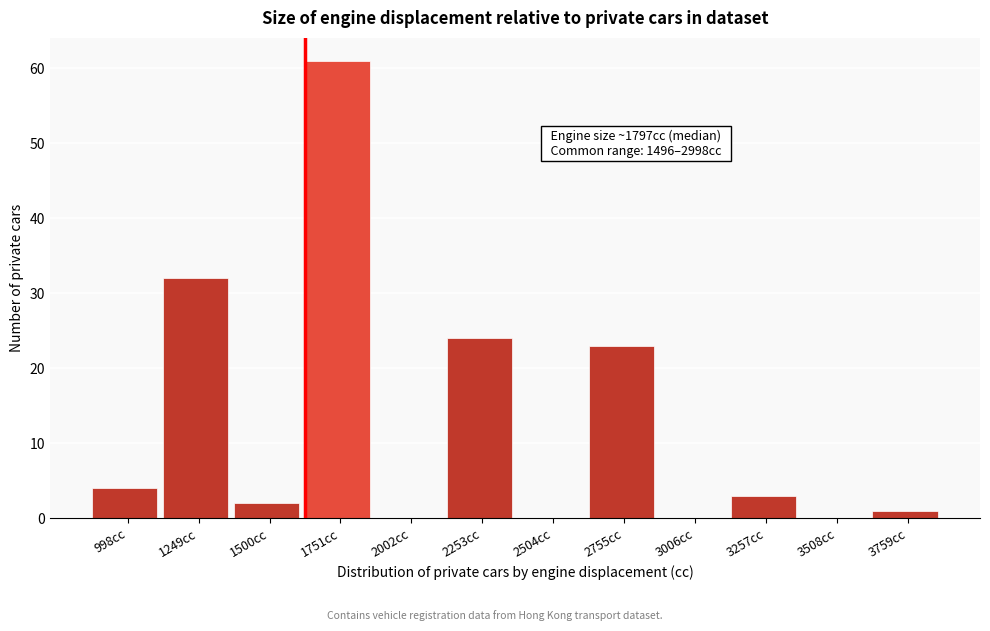

Reading left to right, extract all data points from this chart.

998cc=4	1249cc=32	1500cc=2	1751cc=61	2002cc=0	2253cc=24	2504cc=0	2755cc=23	3006cc=0	3257cc=3	3508cc=0	3759cc=1